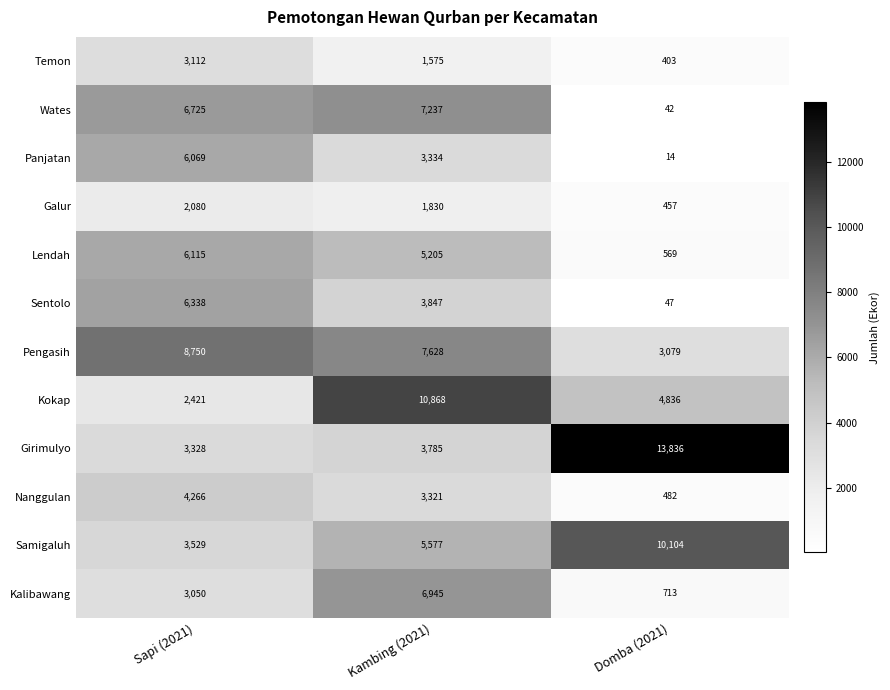

What is the smallest value displayed?

14